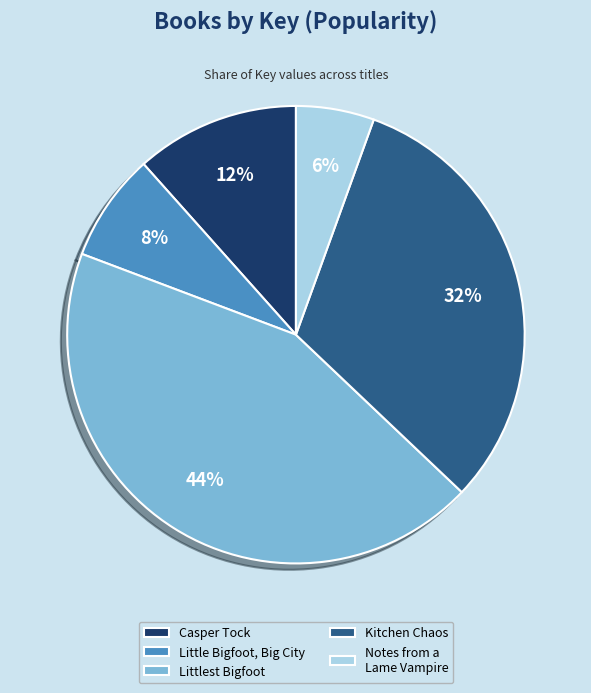

True or false: Little Bigfoot, Big City accounts for 20% of the total.

False